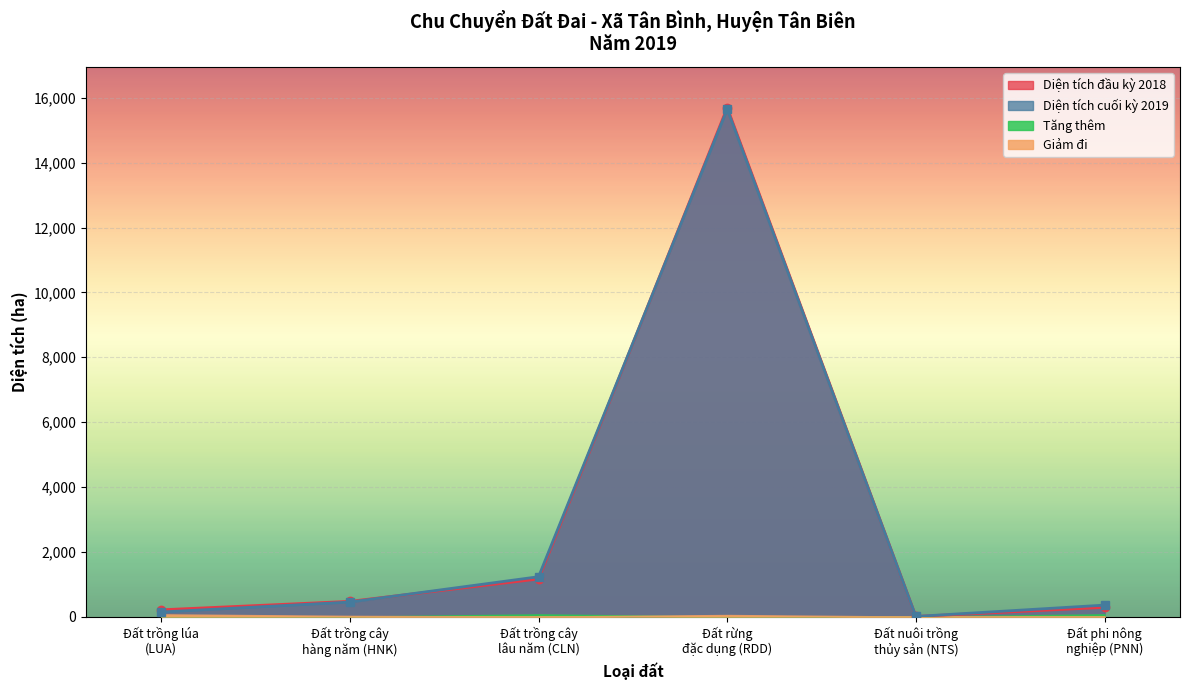

What is the value of the Diện tích đầu kỳ 2018 point at the 4th from the left?

15704.7